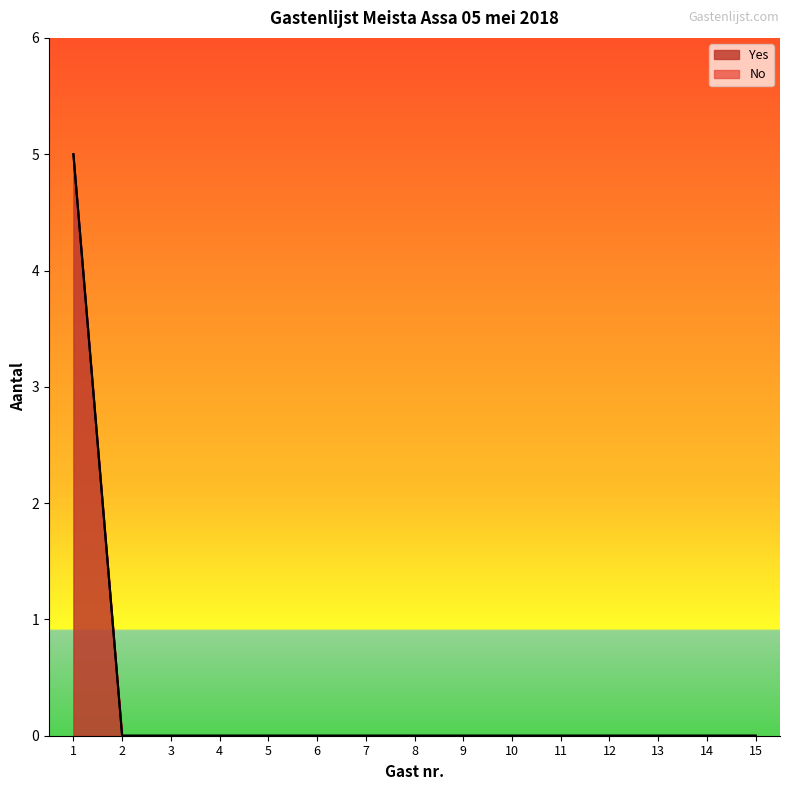

How many positive values are there?

1